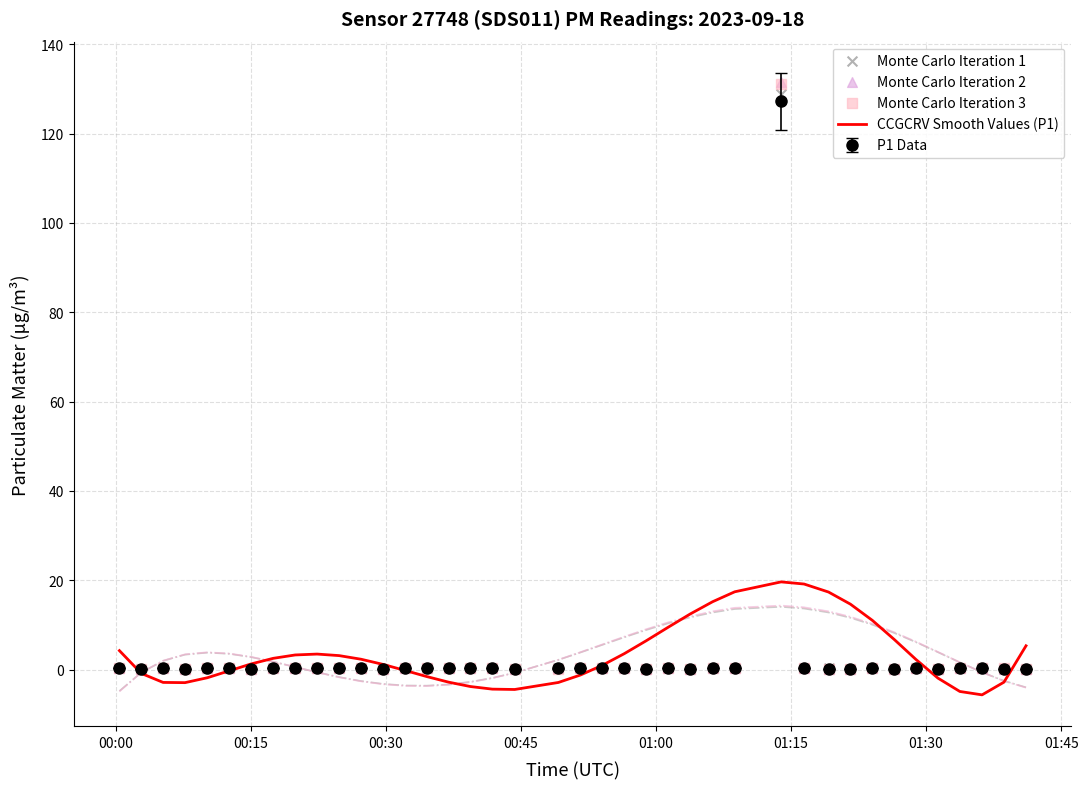

What is the maximum value for P1 Data?

127.3